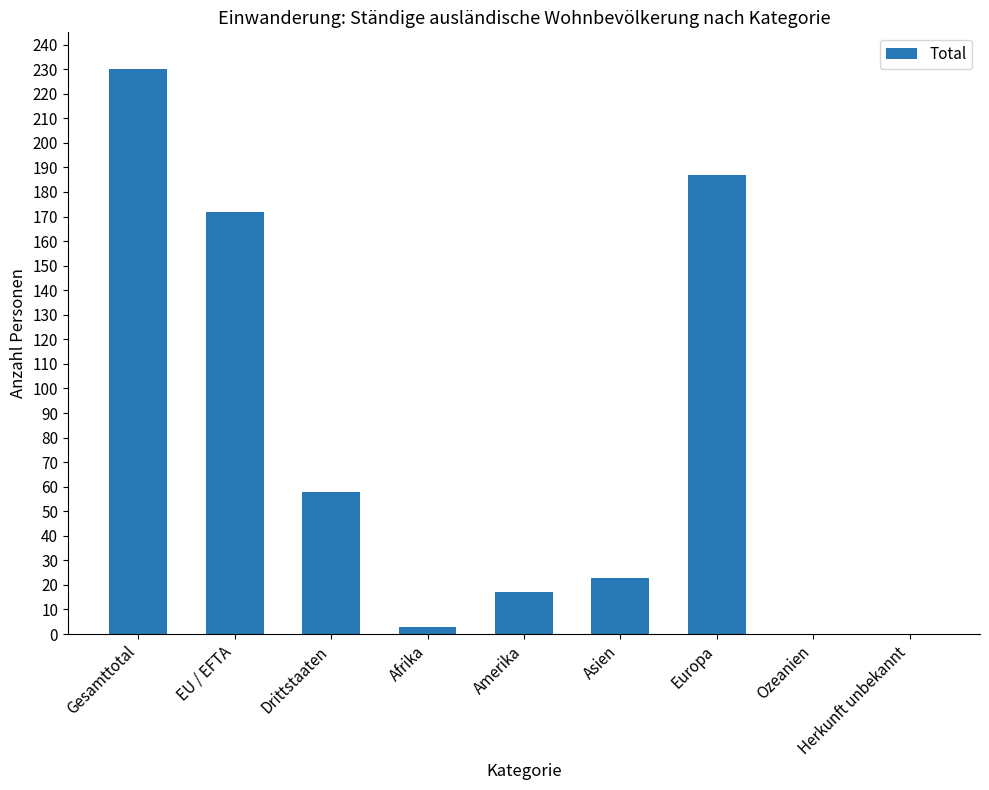

Which category has the highest value across all series?

Gesamttotal